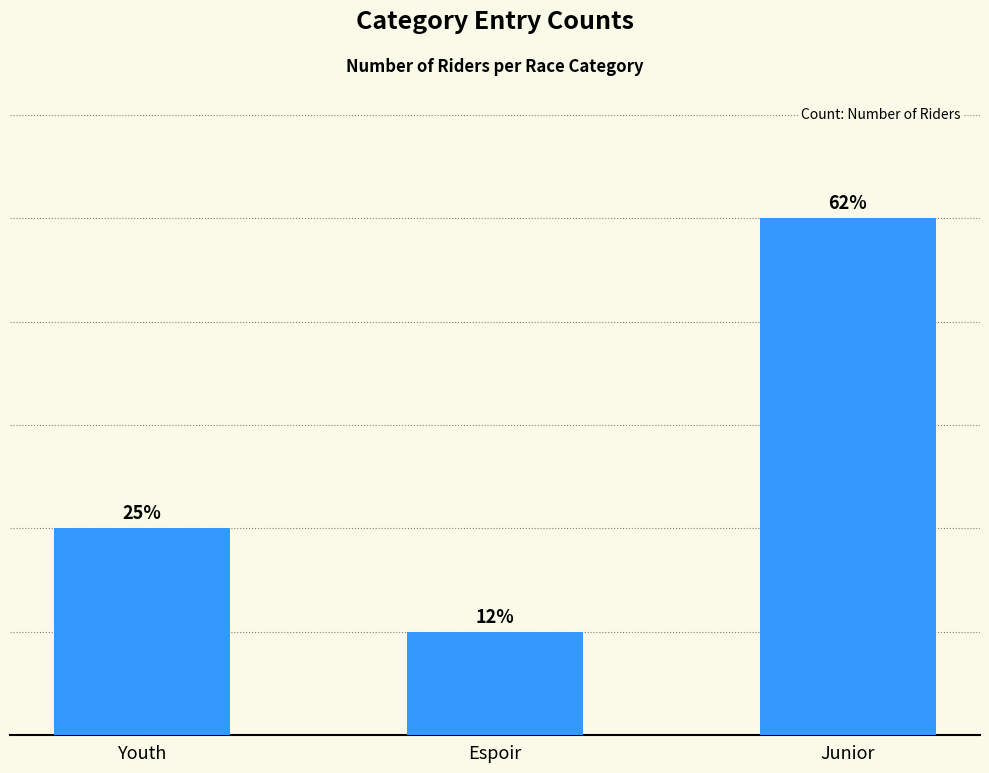

The value at Youth is 3. True or false?

False